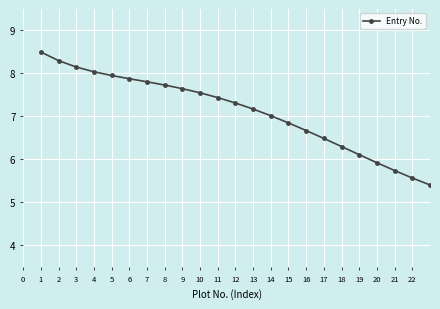

What is the smallest value displayed?

5.4